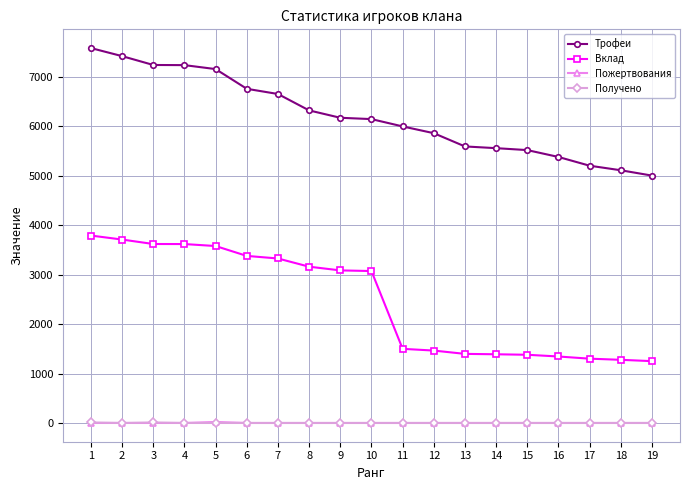

True or false: Пожертвования and Вклад cross at least once.

False